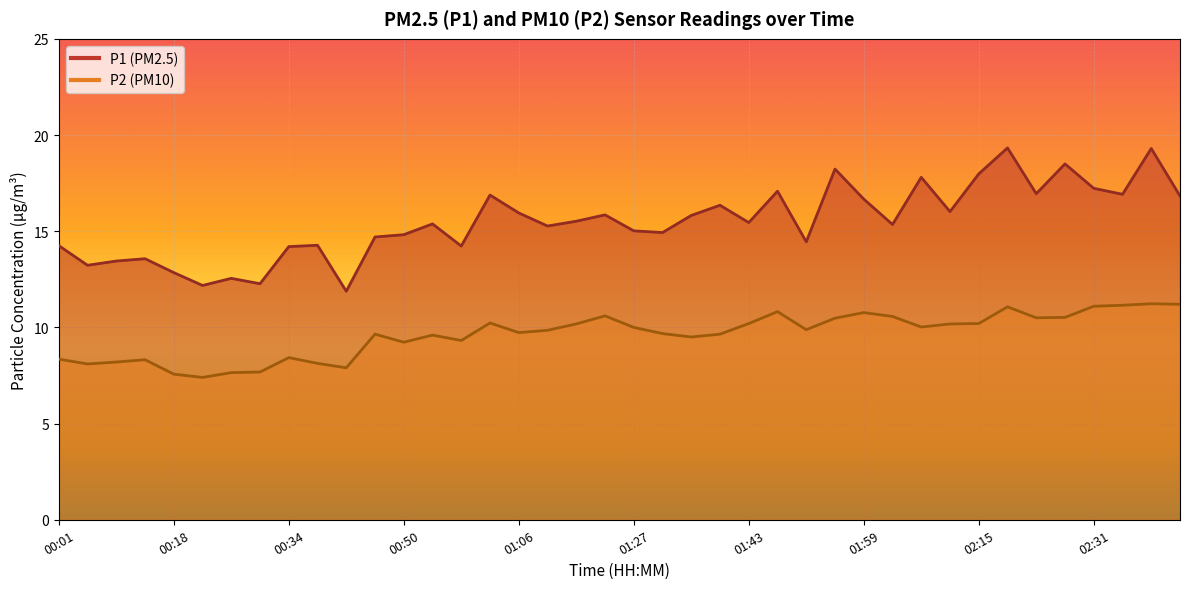

The value of P2 at 01:59 is 2.8. True or false?

False